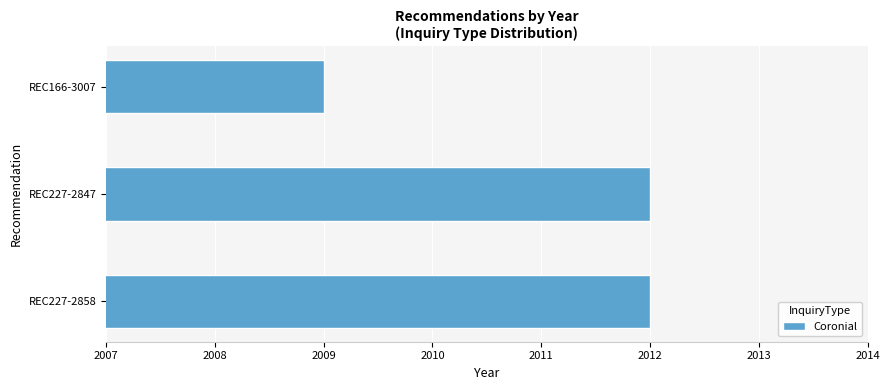

Reading bottom to top, extract all data points from this chart.

2012	2012	2009